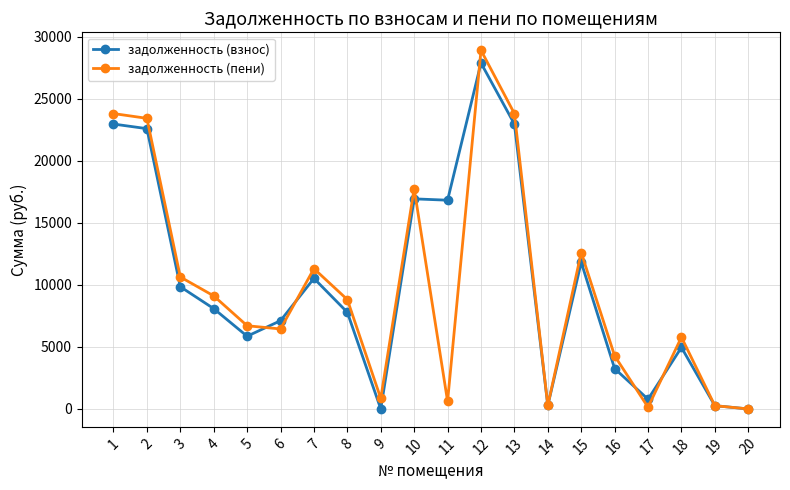

At 12, list the series in order from largest to smallest.

задолженность (пени), задолженность (взнос)